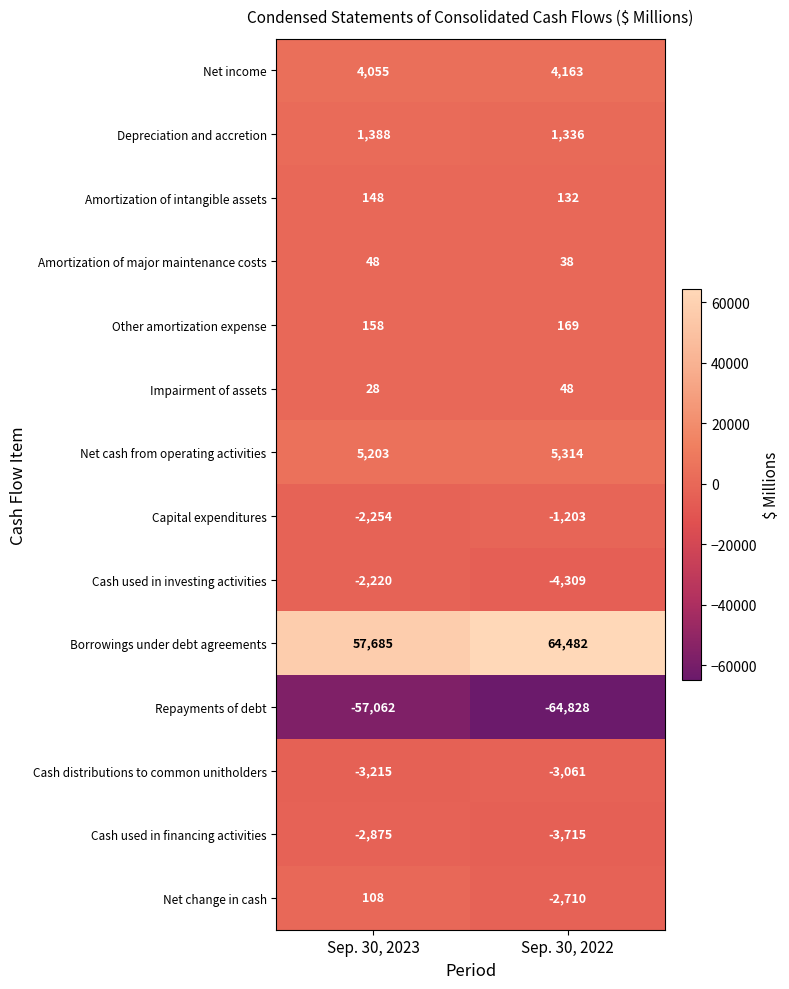

Is it true that Net change in cash equals 46 at Sep. 30, 2023?

False